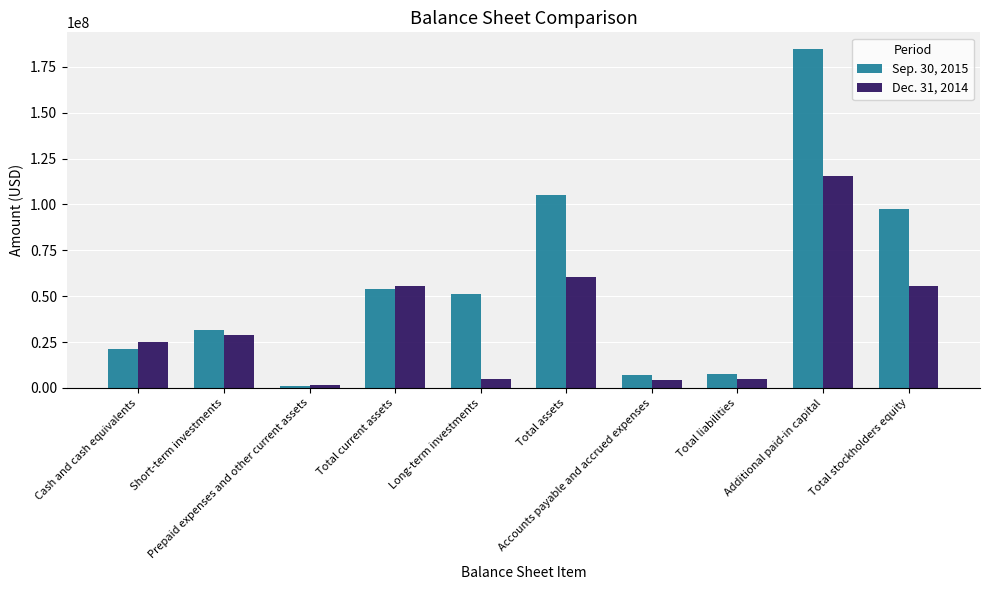

At how many categories does at least one series exceed 125535323?

1